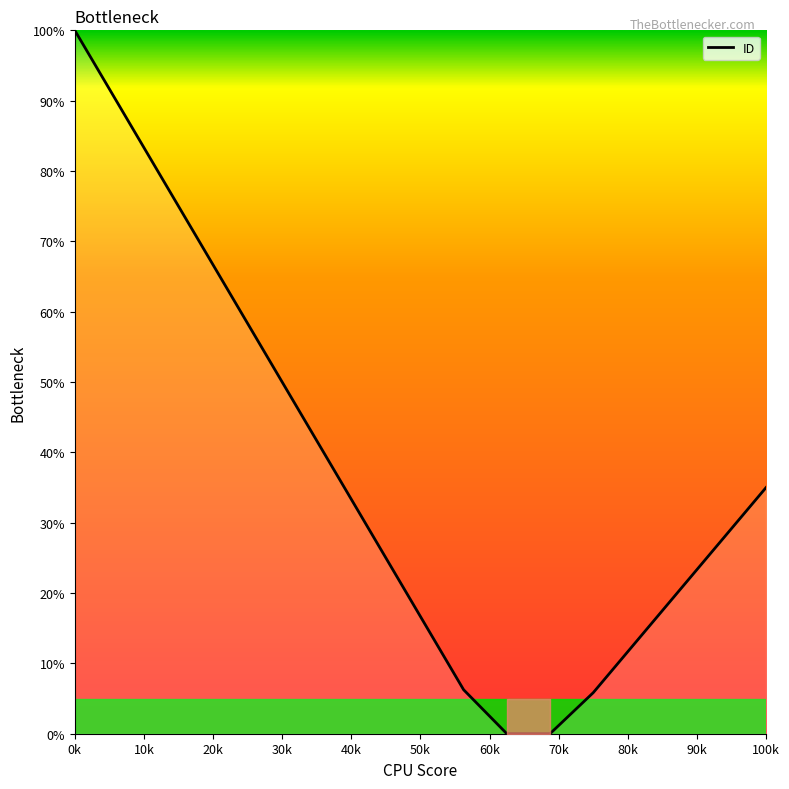

What is the value of the 14th point from the left?

13.1